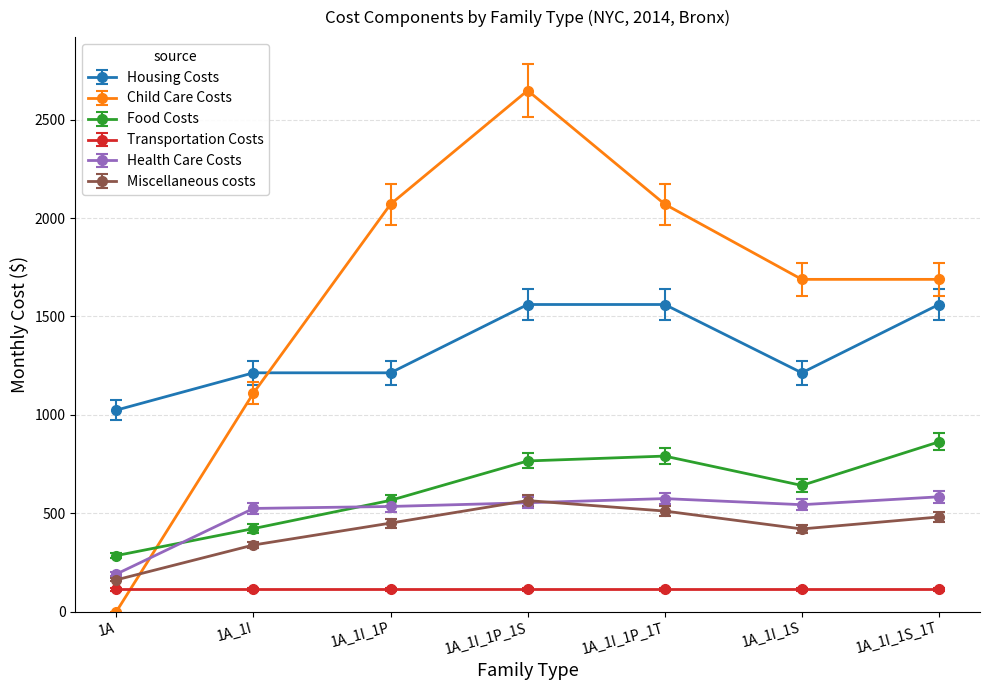

What are all the series names shown in the legend?

Housing Costs, Child Care Costs, Food Costs, Transportation Costs, Health Care Costs, Miscellaneous costs